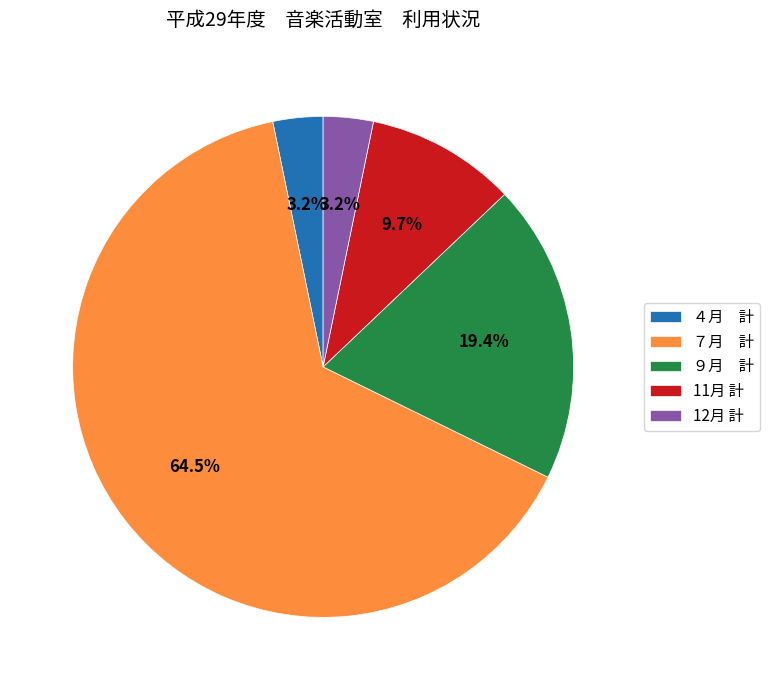

Combined, what portion of the pie is ７月 計 and ９月 計?

83.9%